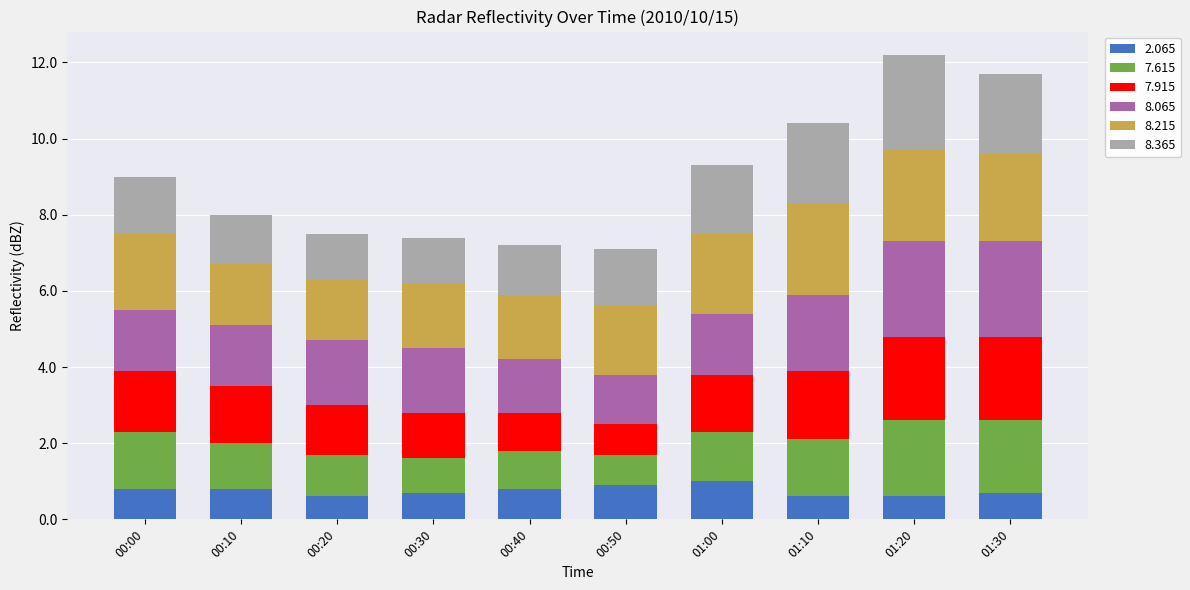

What is the highest value of the 2.065 series?

1.0